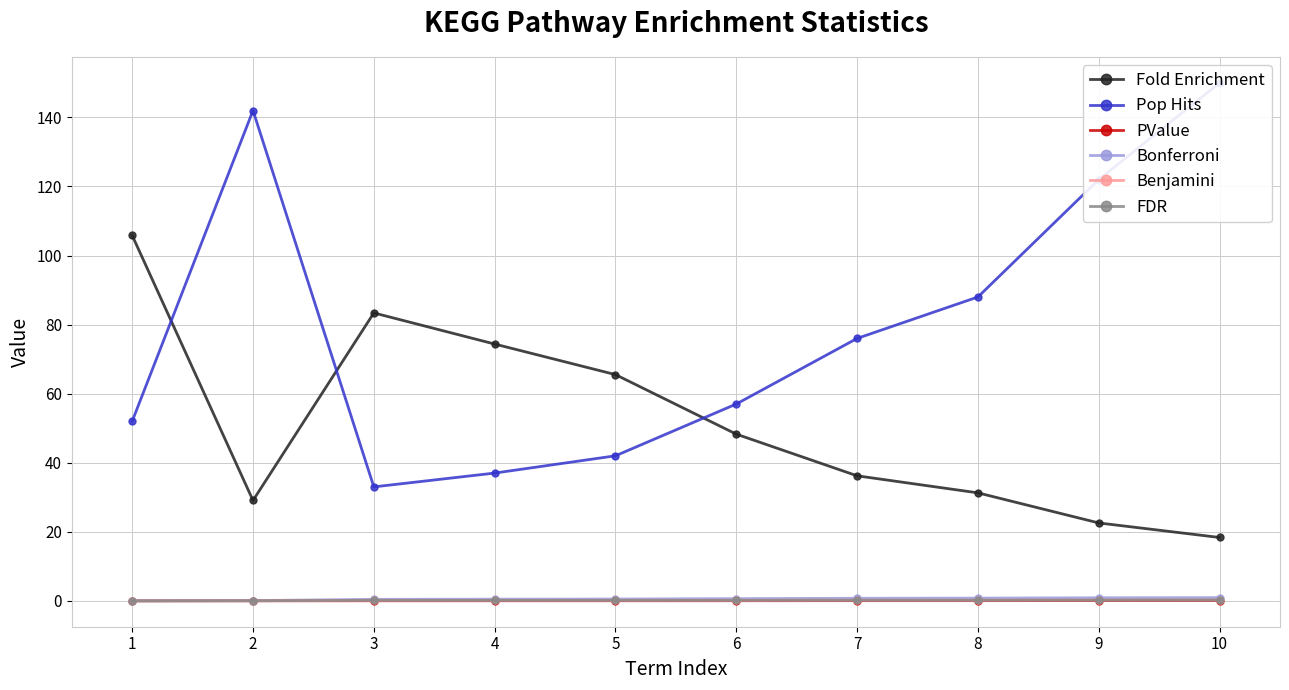

What is the difference between the Fold Enrichment values at 2 and 6?

19.2